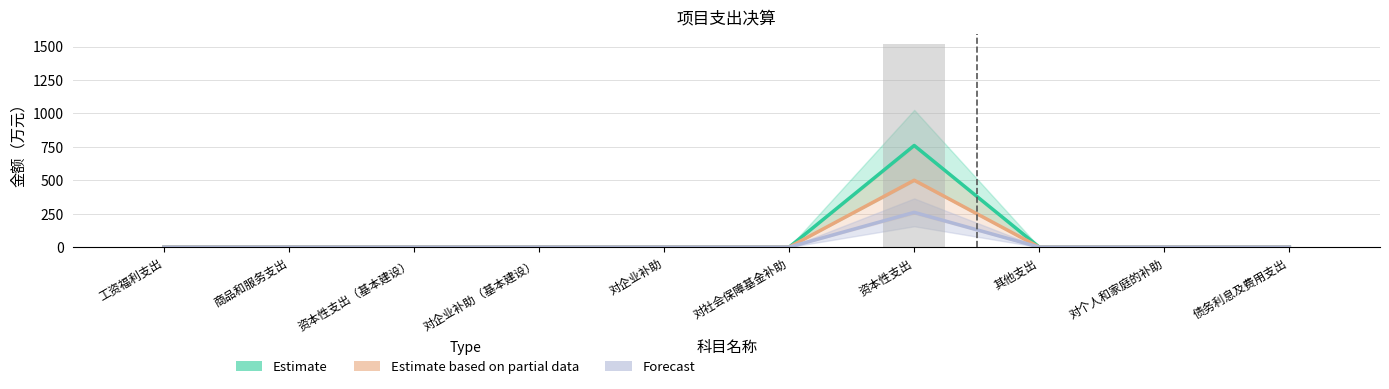

What is the maximum value shown in the chart?

760